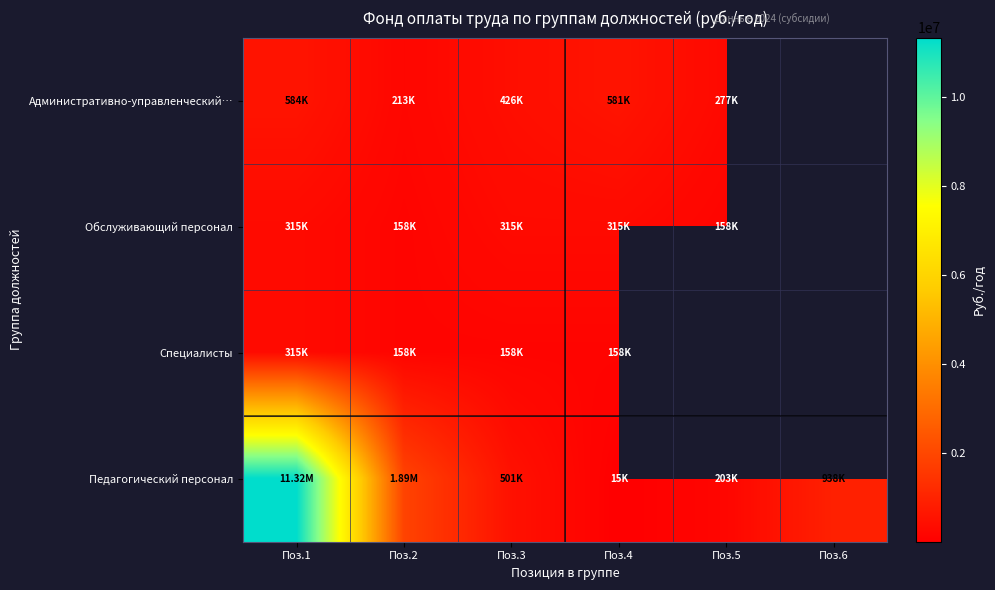

Where is Административно-управленческий… nearest to the value 398267?

Поз.3